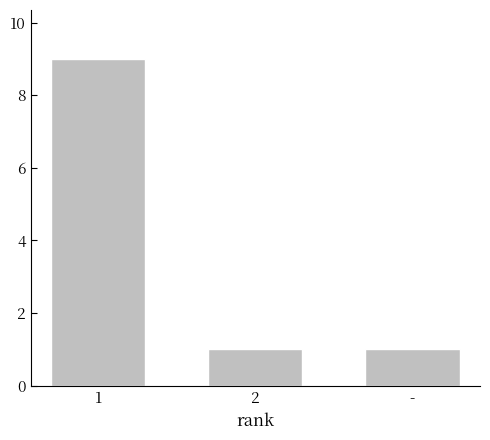

What is the maximum value shown in the chart?

9